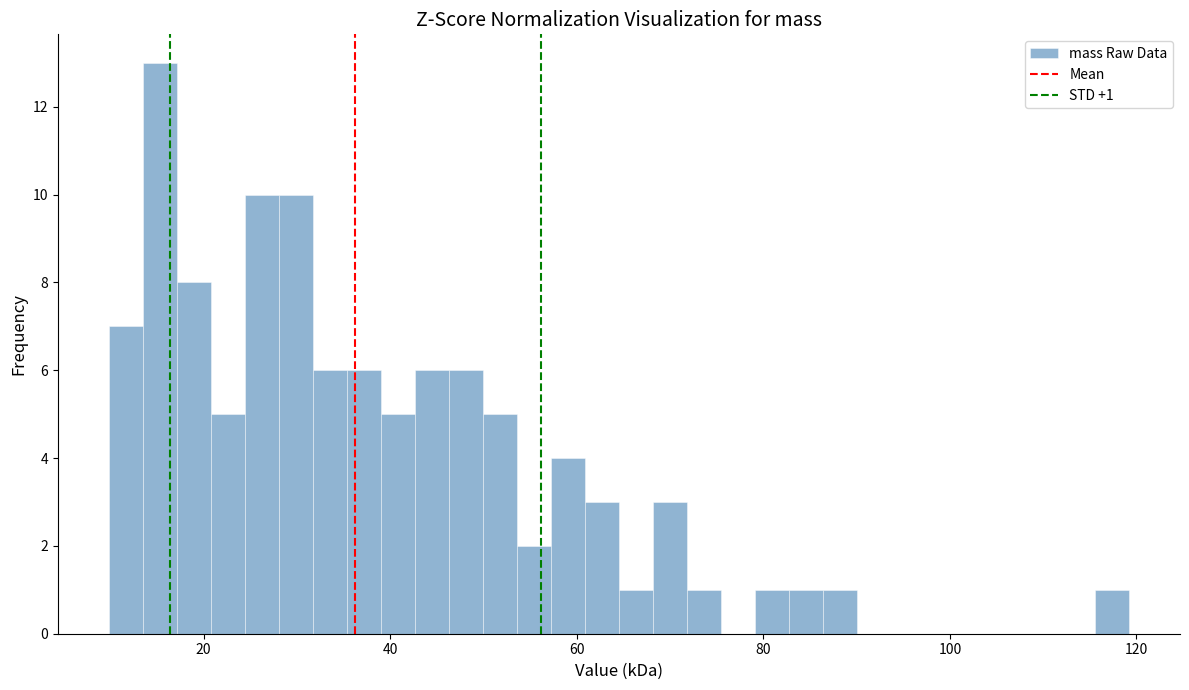

Around what value on the x-axis is the tallest bar? Give the approximate position of its centre, as read against the axis.

16